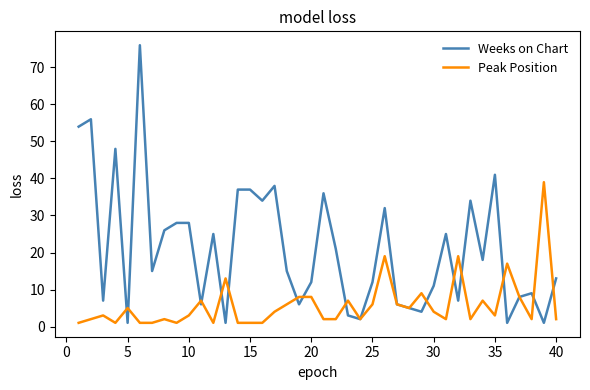

Which series has the largest total across all categories?

Weeks on Chart